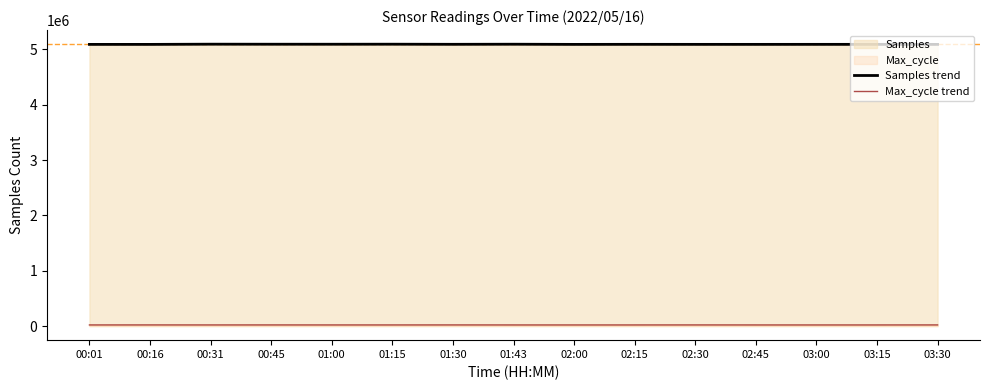

List the series in order of their peak value, lowest first.

Max_cycle trend, Samples trend